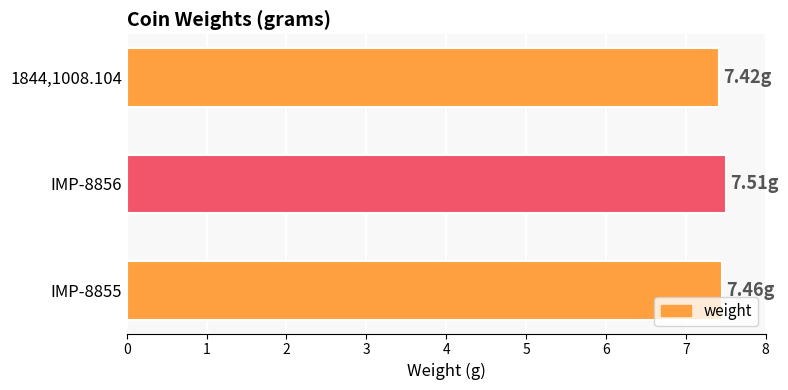

What is the sum of the values at IMP-8855 and 1844,1008.104?

14.9